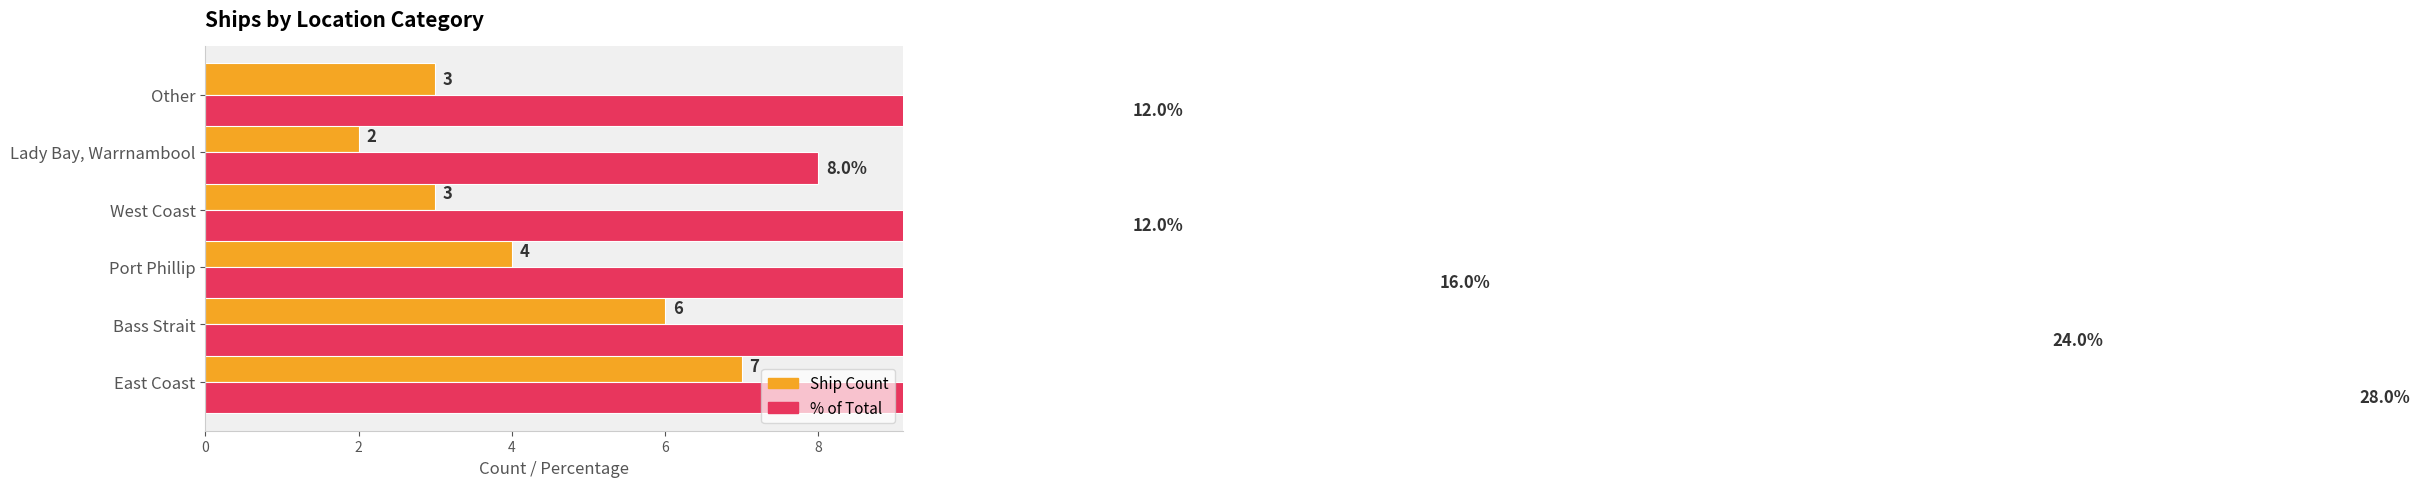

What is the approximate value of Ship Count at Bass Strait?

6.0